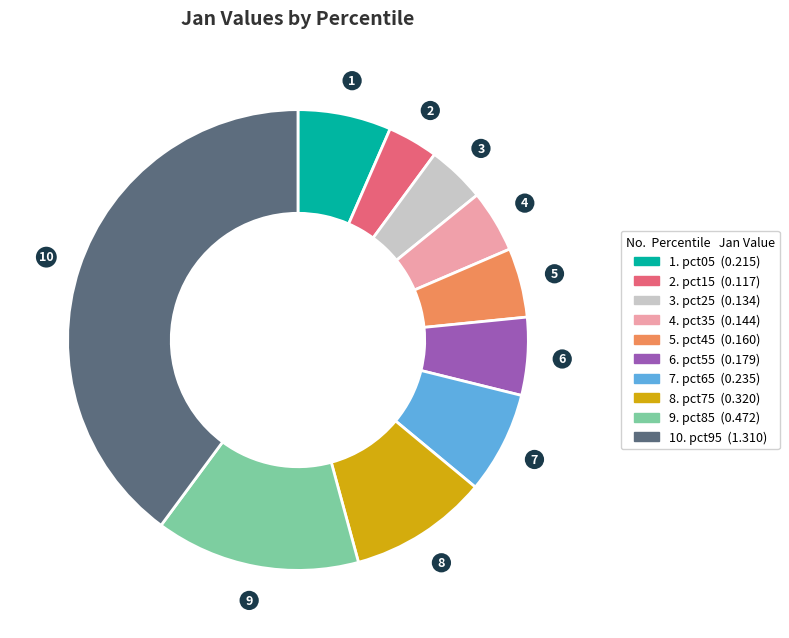

Is there a majority slice in this chart?

No